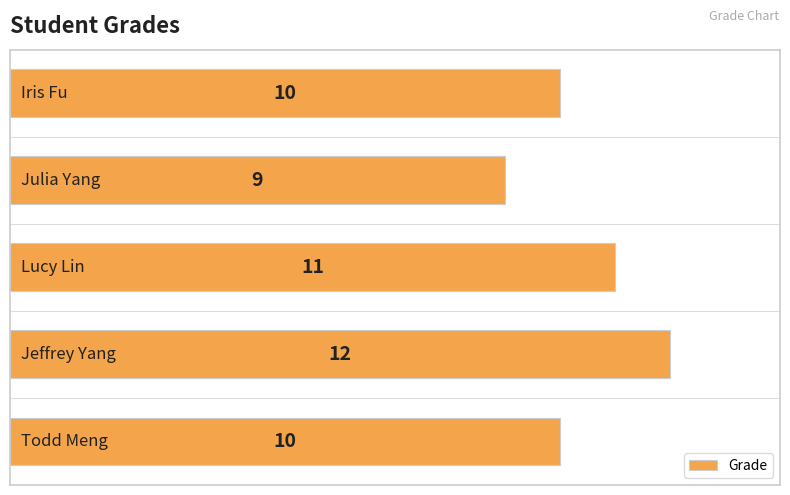

Reading bottom to top, what are all the values shown in this chart?

10	12	11	9	10